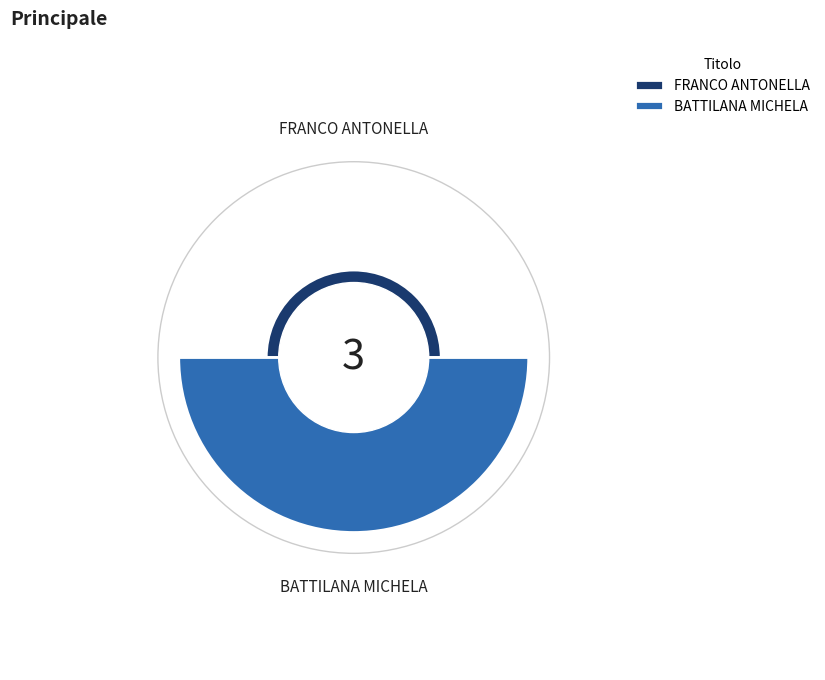

Rank the categories by value from highest to lowest.

BATTILANA MICHELA, FRANCO ANTONELLA